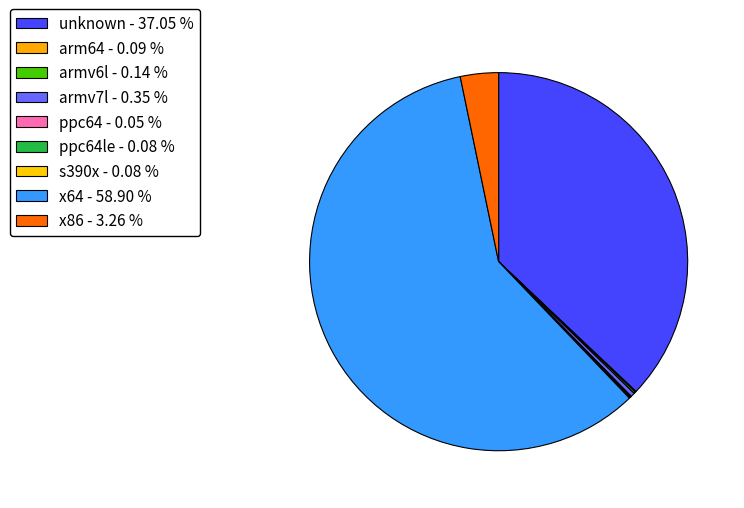

Count the number of slices in the pie.

9